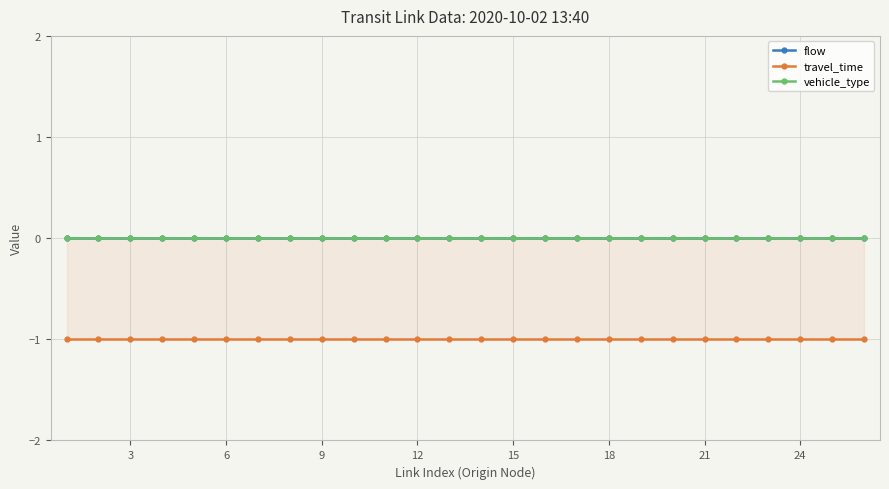

What is the minimum value shown in the chart?

-1